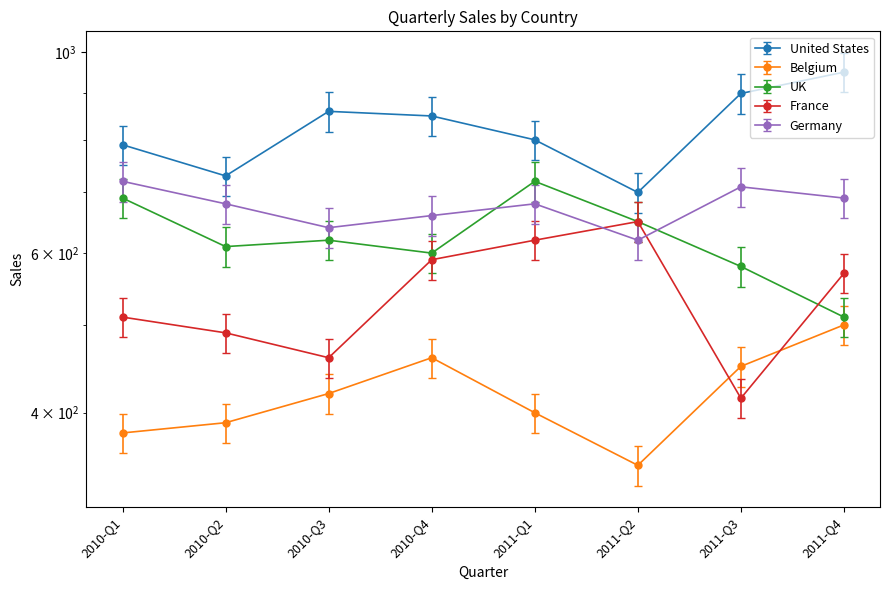

What is the difference between the maximum and second lowest values in the France series?

190